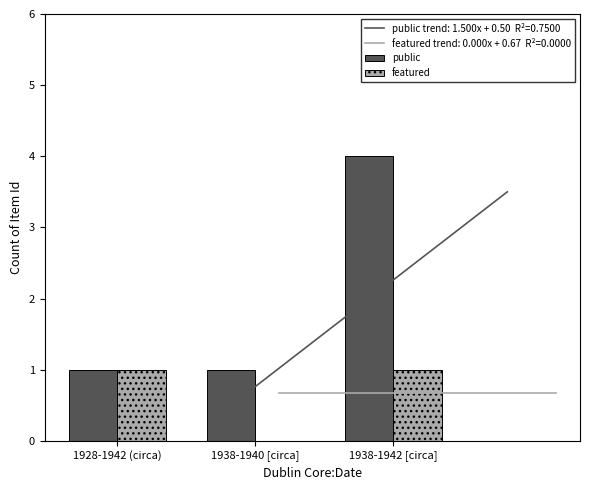

List the labels in order of public value, smallest first.

1928-1942 (circa), 1938-1940 [circa], 1938-1942 [circa]